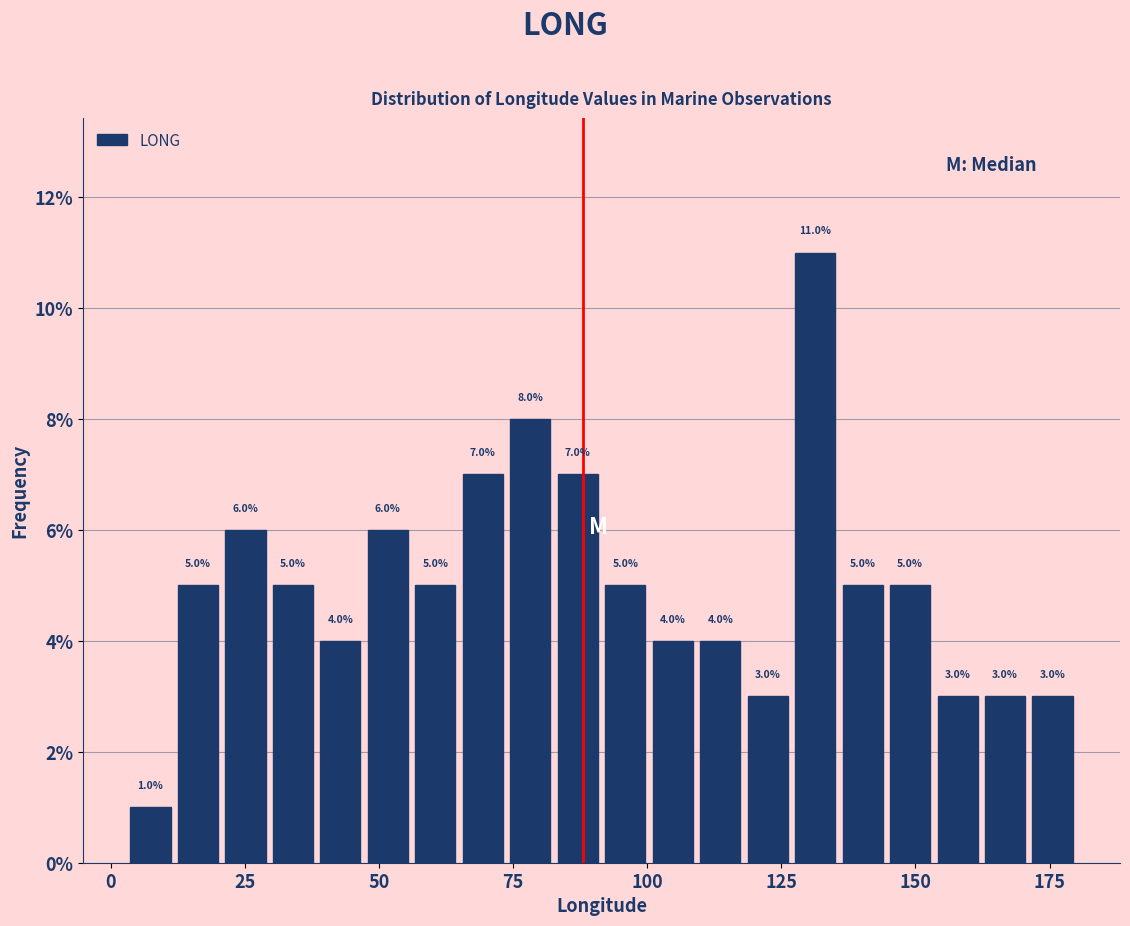

Around what value on the x-axis is the tallest bar? Give the approximate position of its centre, as read against the axis.

130